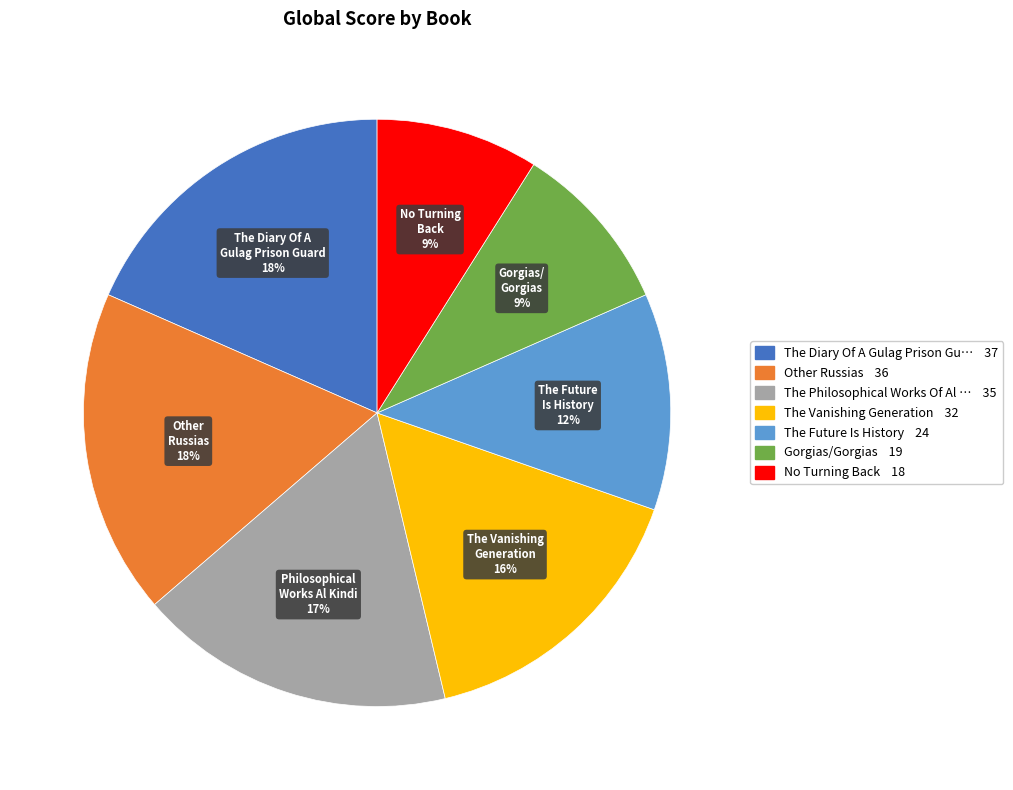

To the nearest percent, what is the difference between the largest and smallest slice percentages?

9%